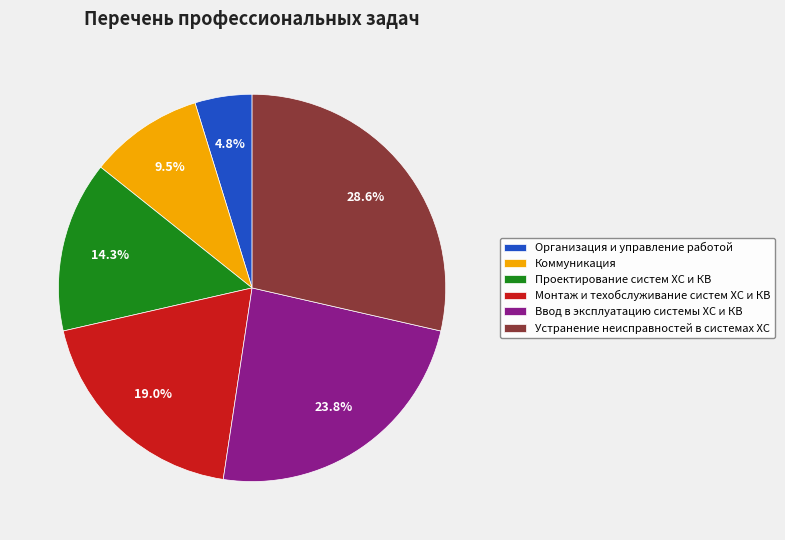

To the nearest percent, what is the difference between the largest and smallest slice percentages?

24%